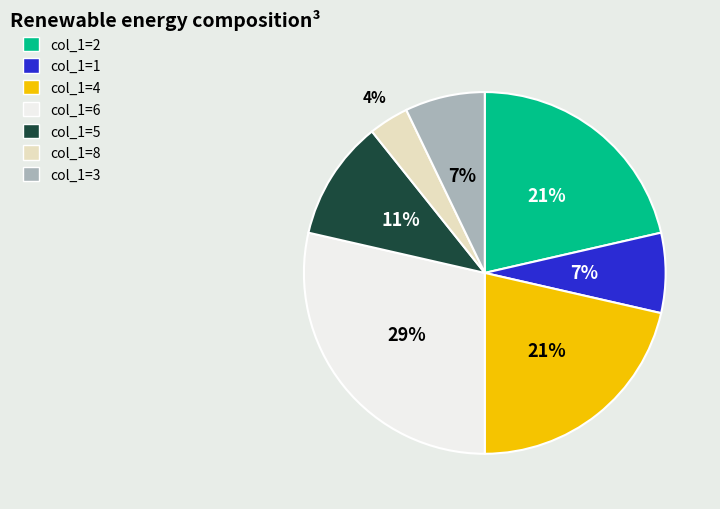

Does any single category account for the majority?

No